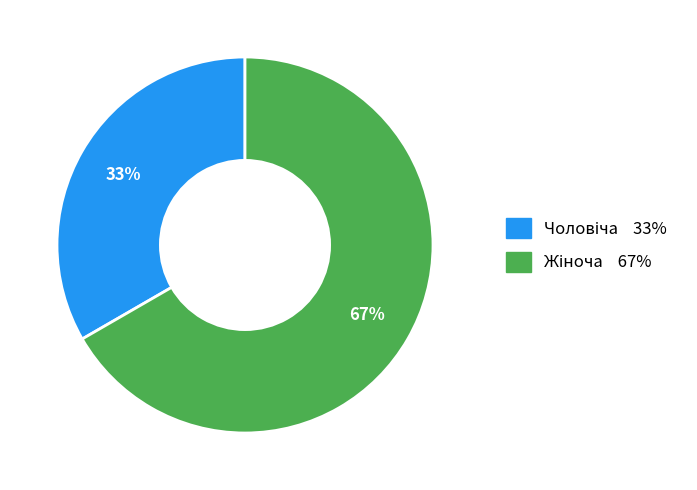

Is there a majority slice in this chart?

Yes